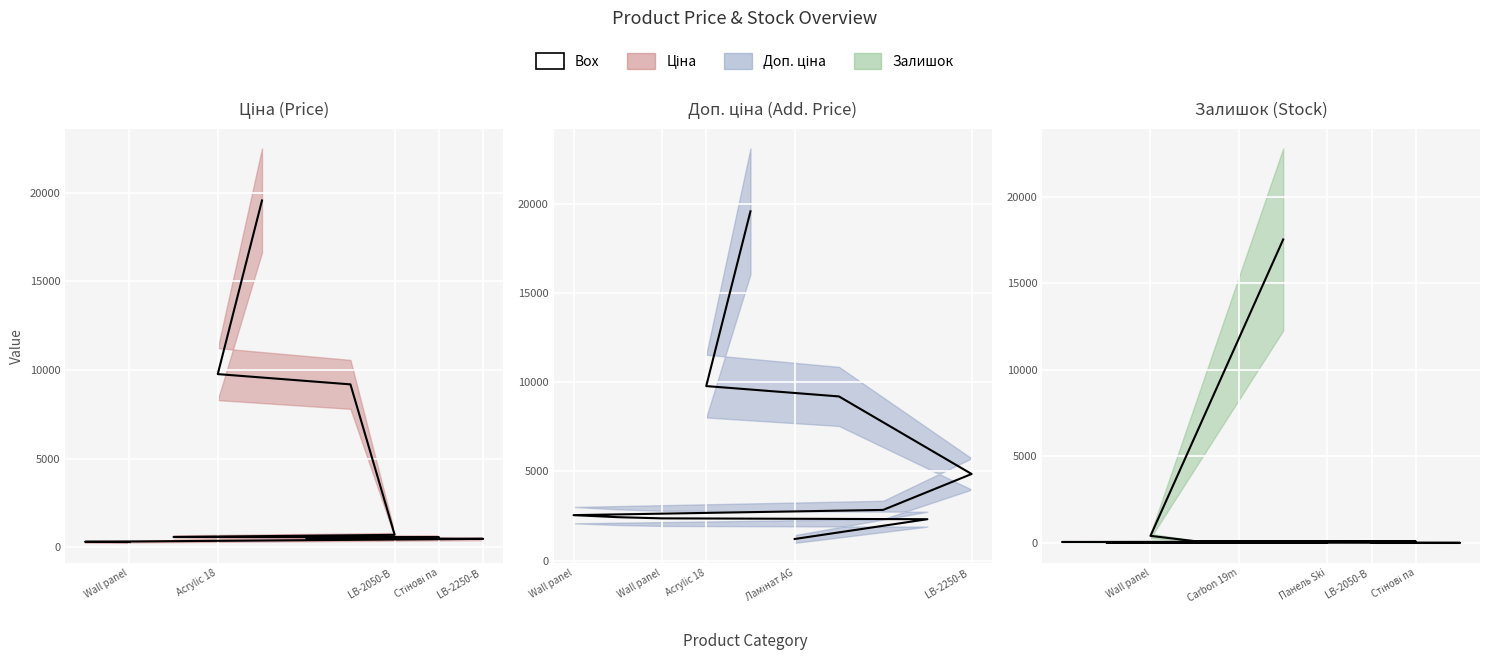

The Доп. ціна series shows 1586.5 at Доп. ціна. True or false?

False